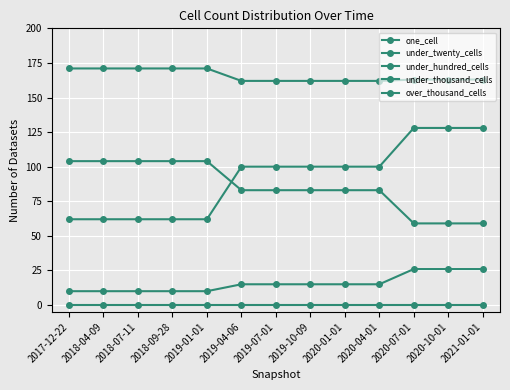

Between 2021-01-01 and 2017-12-22, which is larger?

2021-01-01